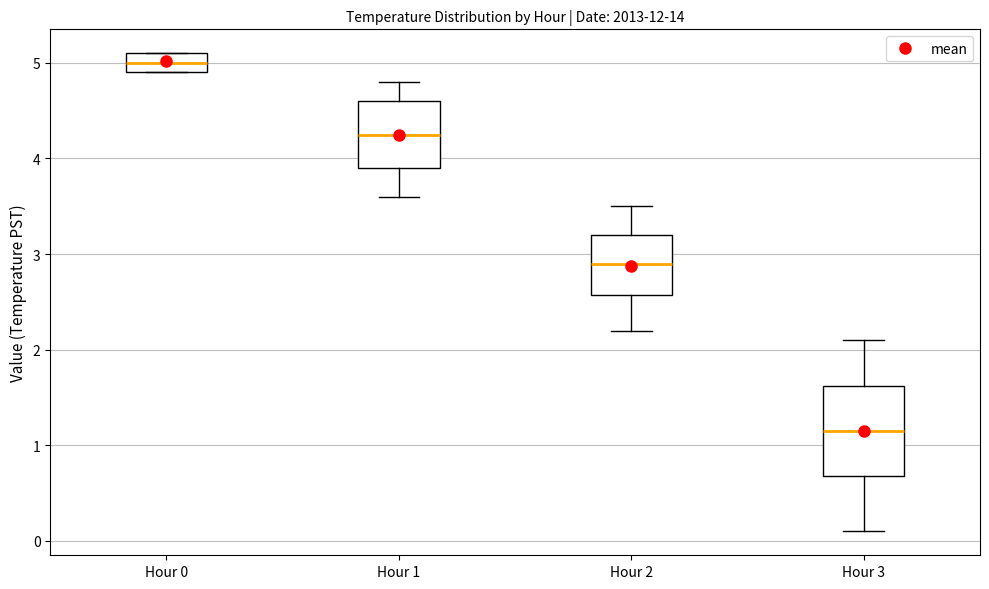

Where does the upper whisker of the box for Hour 2 end on the y-axis? The values are not printed on the chart, so give them approximately, as read against the axis.

3.5